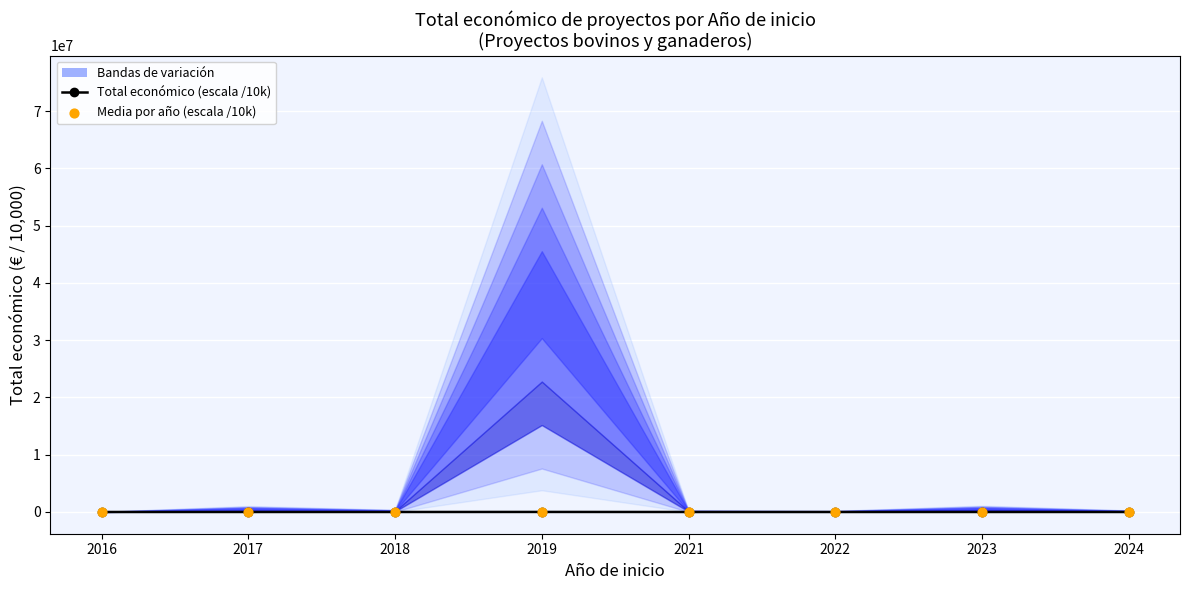

At how many categories does at least one series exceed 75?

3